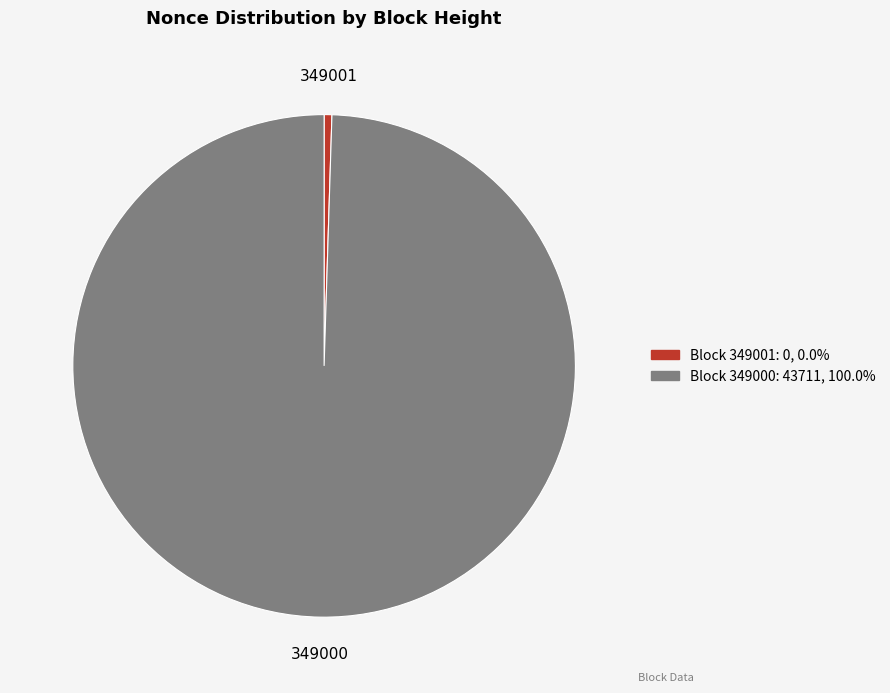

Is there any slice that represents more than half of the pie?

Yes